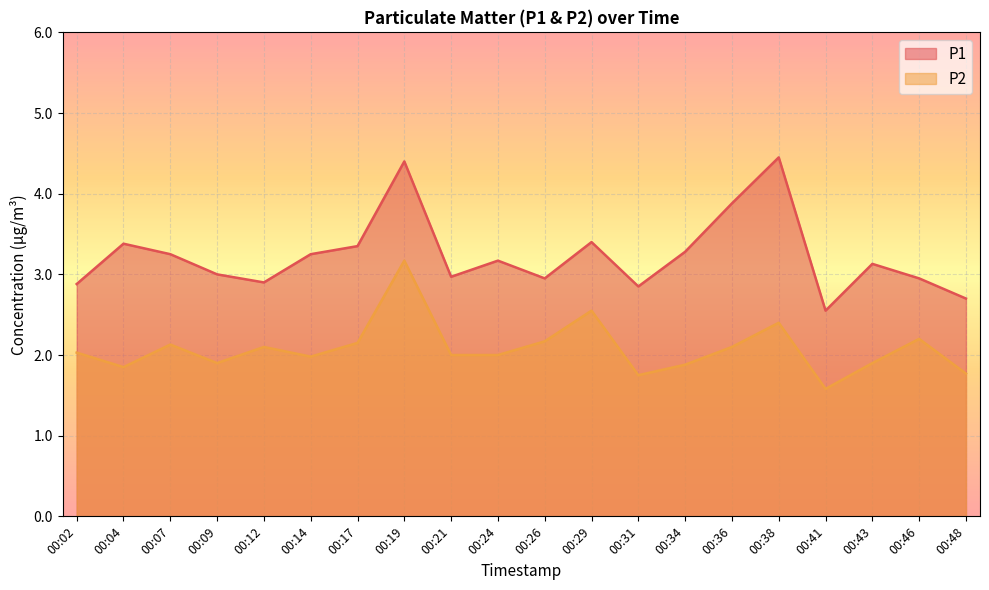

How many lines are shown in the chart?

2